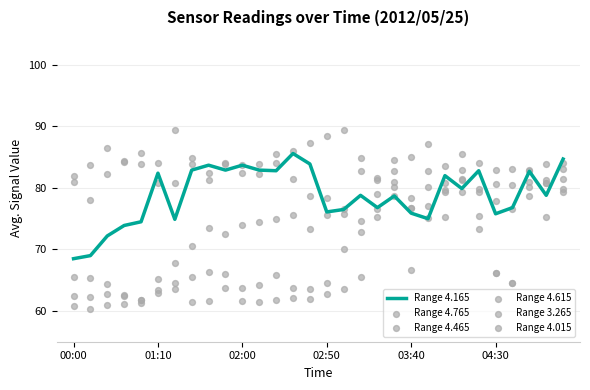

Is it true that Range 4.165 equals 76.1 at 02:50?

True